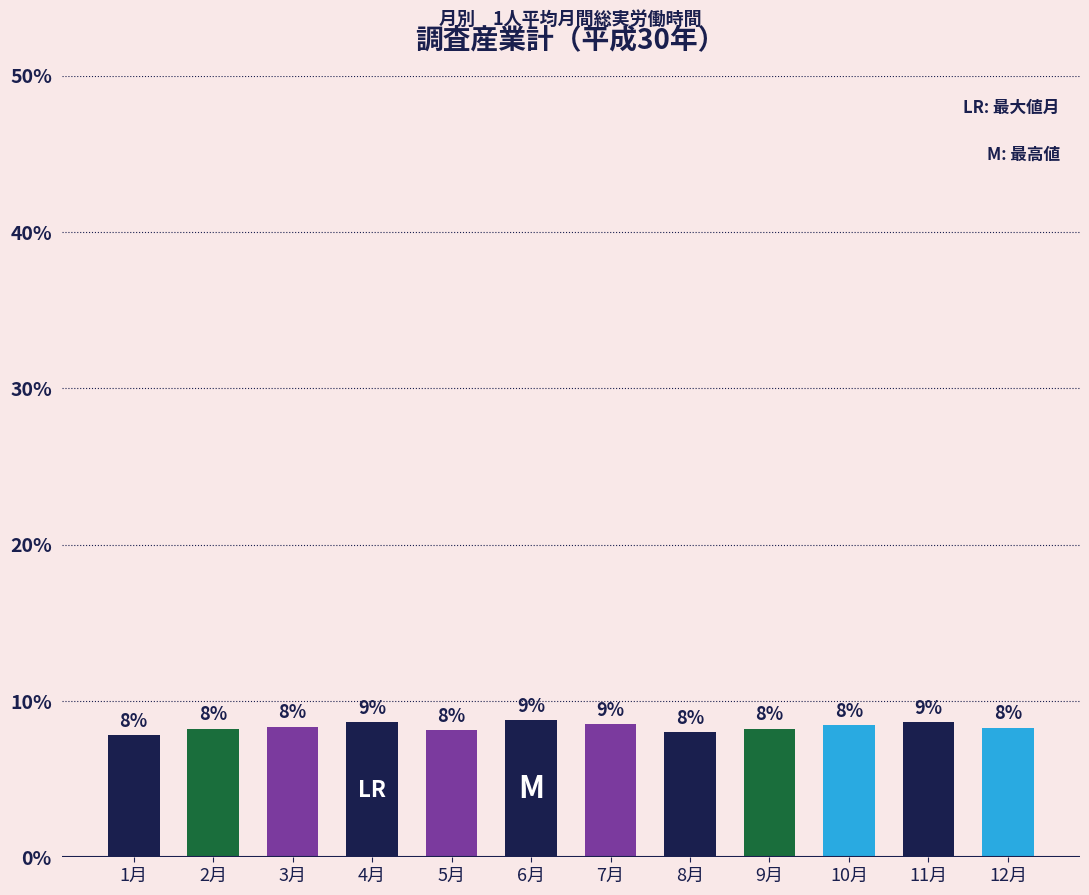

What is the average value?

8.3